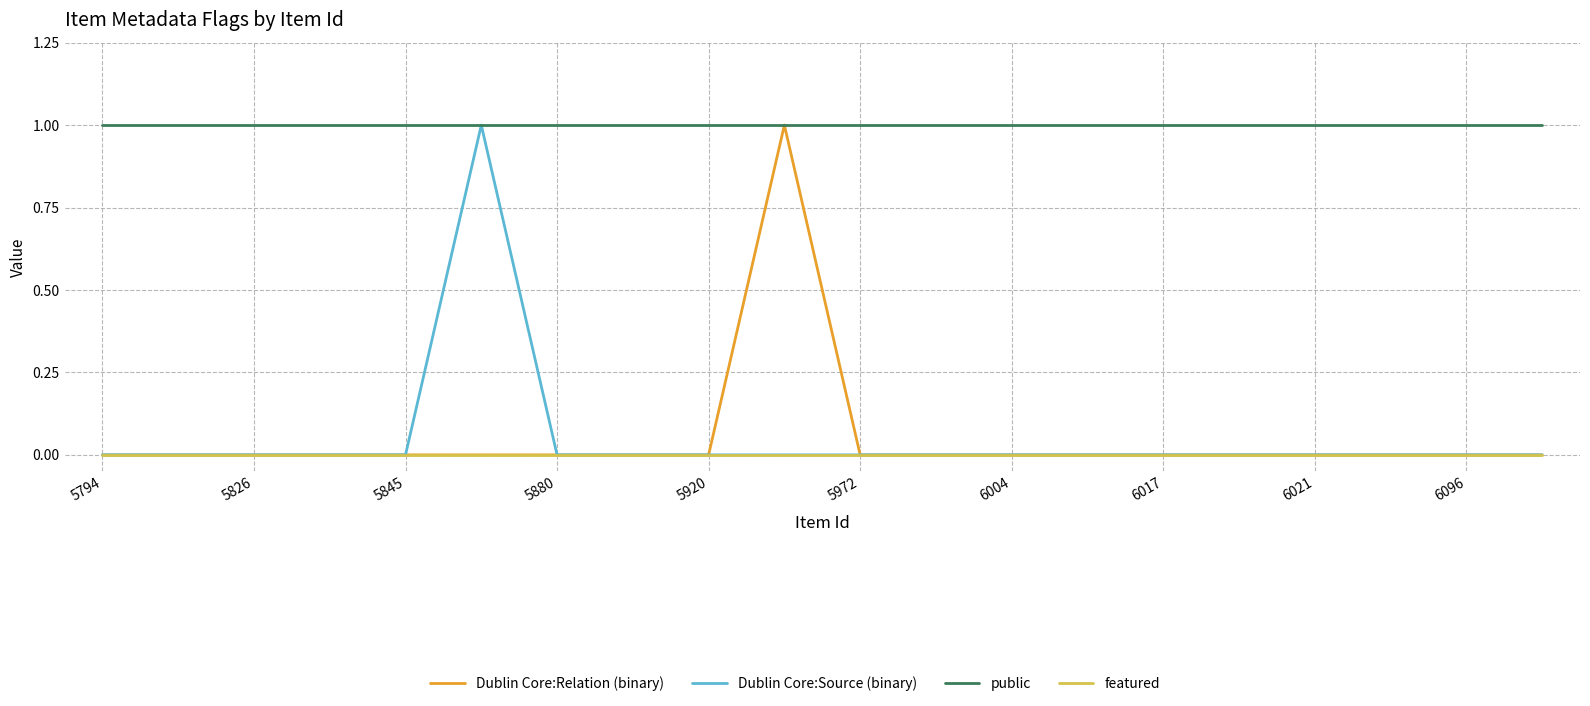

At how many categories does at least one series exceed 0?

20